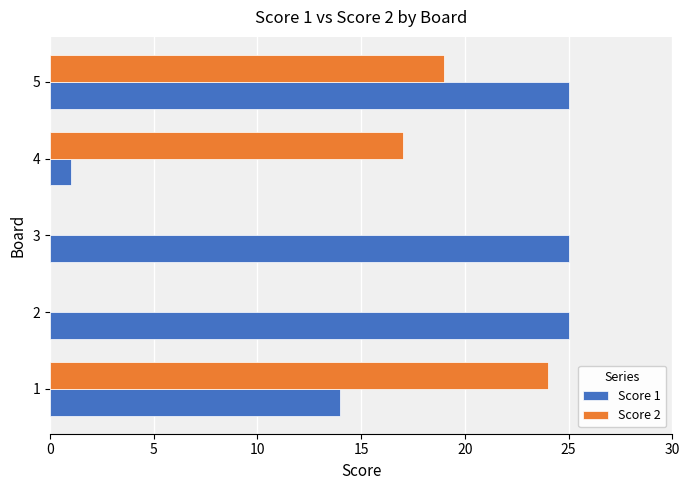

Is it true that Score 1 equals 44 at 5?

False